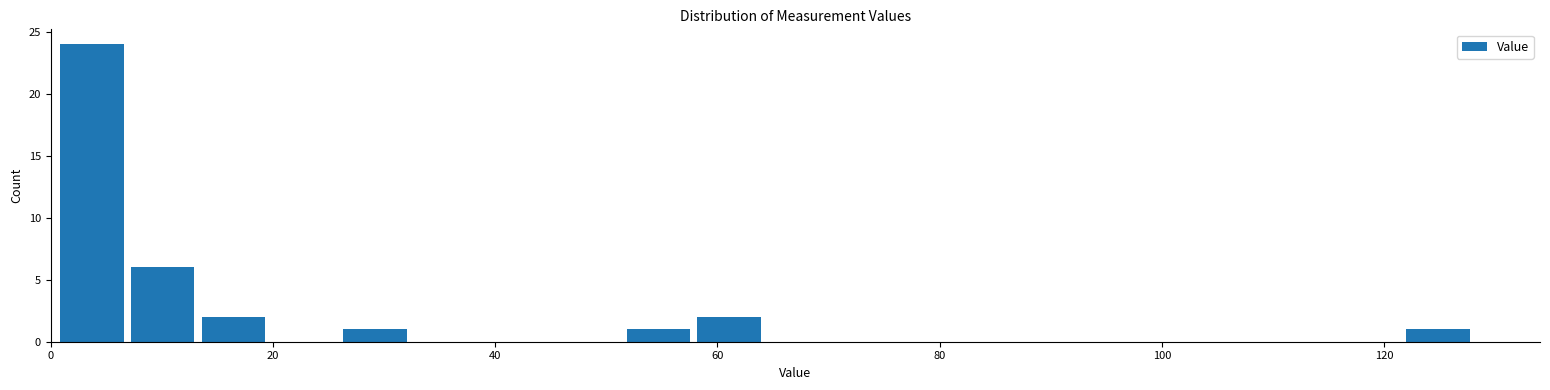

Read against the x-axis, roughly where is the centre of the tallest bar?

4